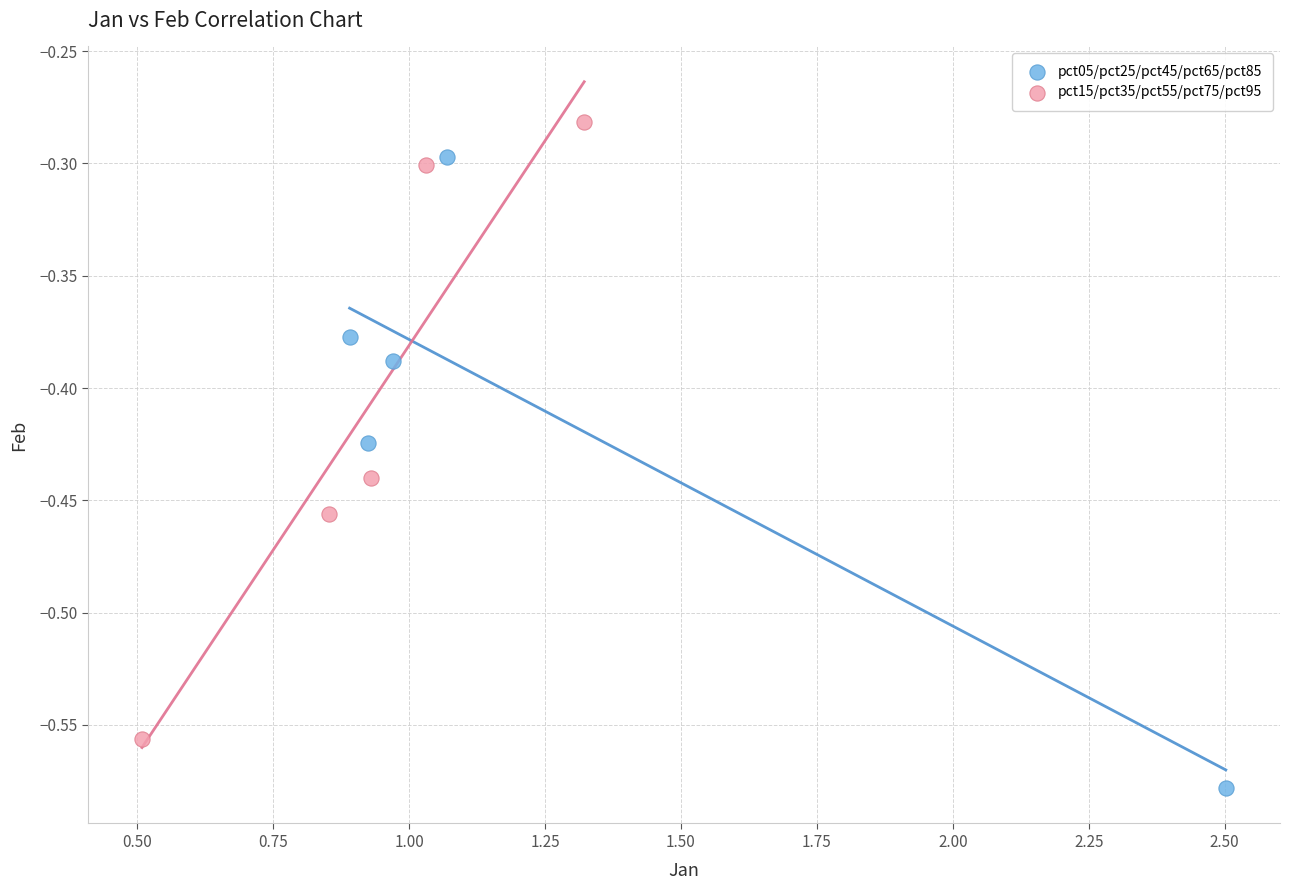

What are all the series names shown in the legend?

pct05/pct25/pct45/pct65/pct85, pct15/pct35/pct55/pct75/pct95